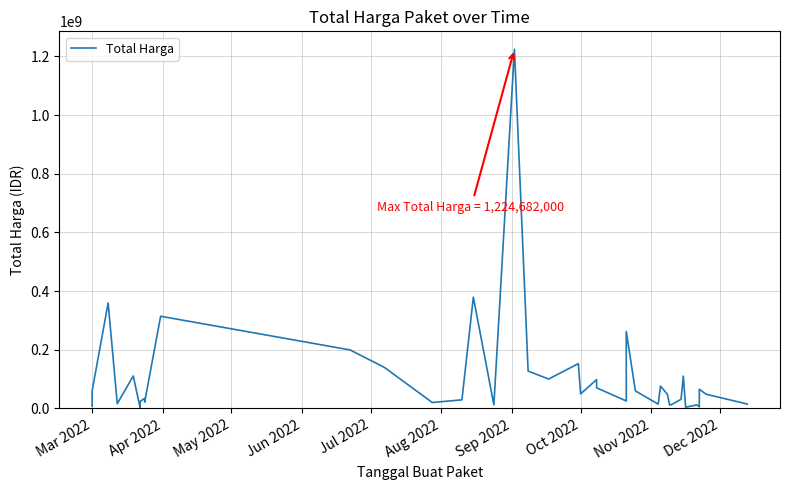

Reading left to right, list all the values displayed in this chart.

6936000	59935000	359500000	15787200	110389990	2395750	23680800	34132505	27720000	21231000	314121780	199200000	139800000	19950000	29000000	379075000	12000000	1224682000	127000000	100000000	152477000	49478000	98000000	70000000	25200000	262118150	59375000	14400000	75920000	48140000	11100000	13442000	30800000	110000000	3825000	11800000	5093000	65000000	48140000	14750000